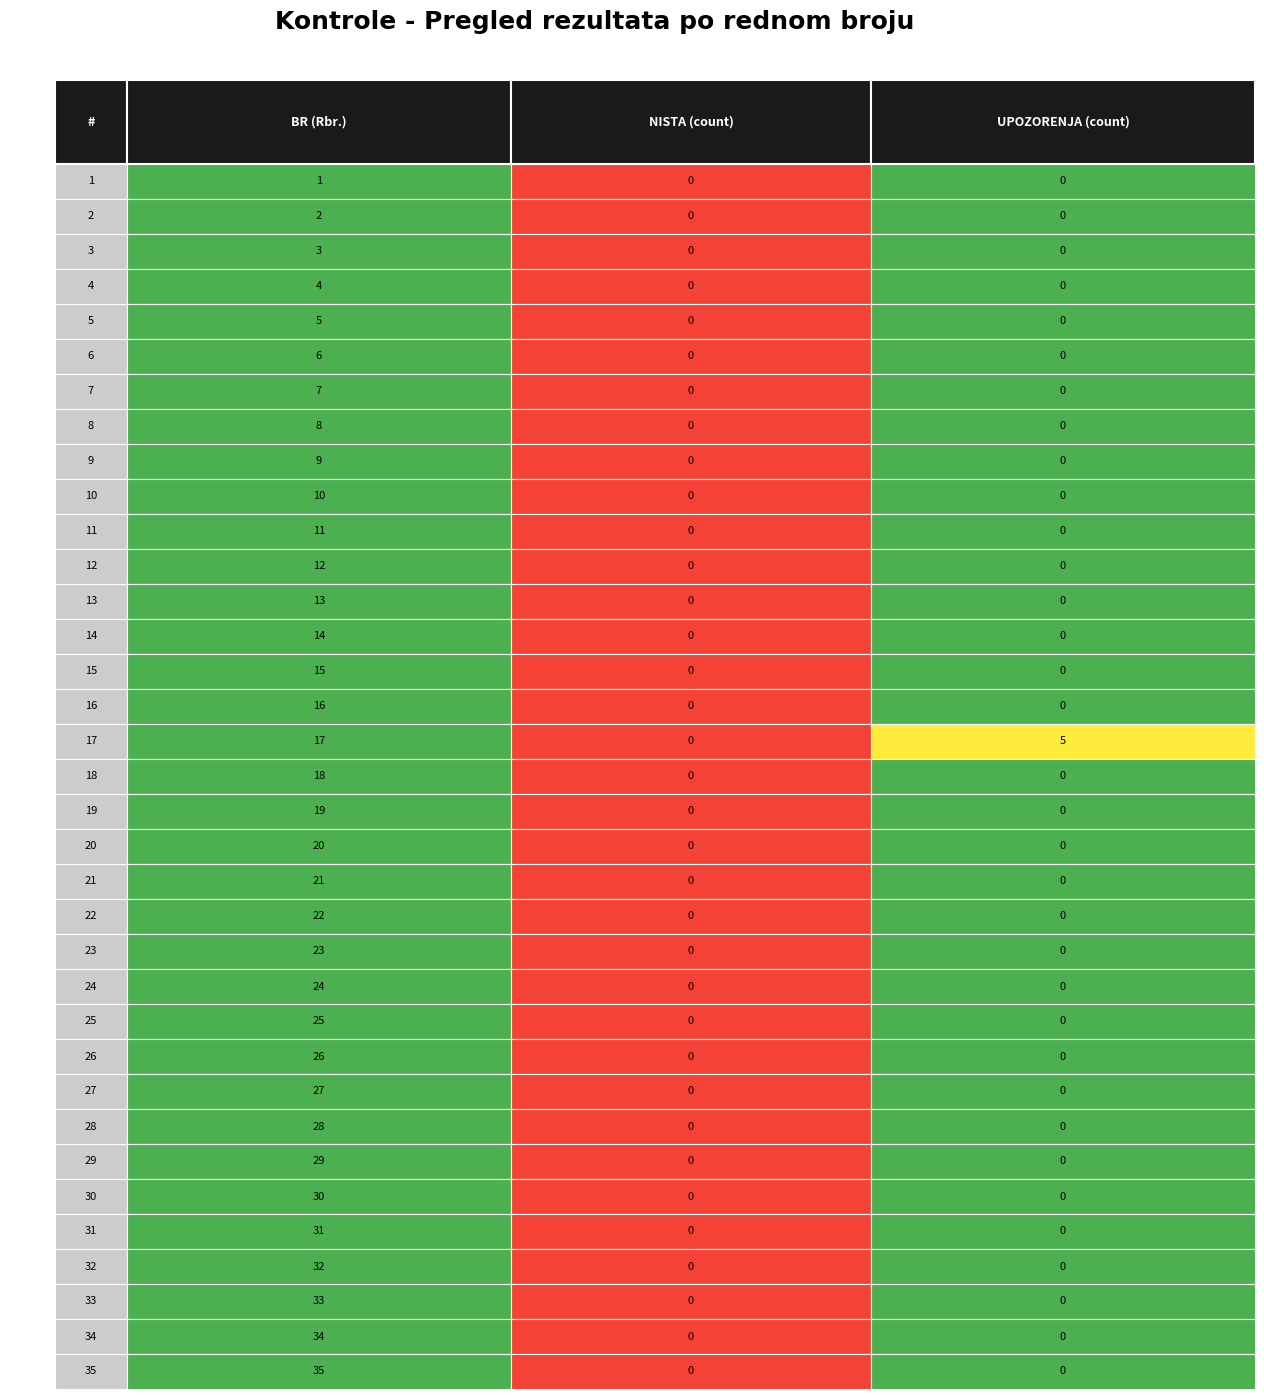

Count the number of data series in this chart.

3